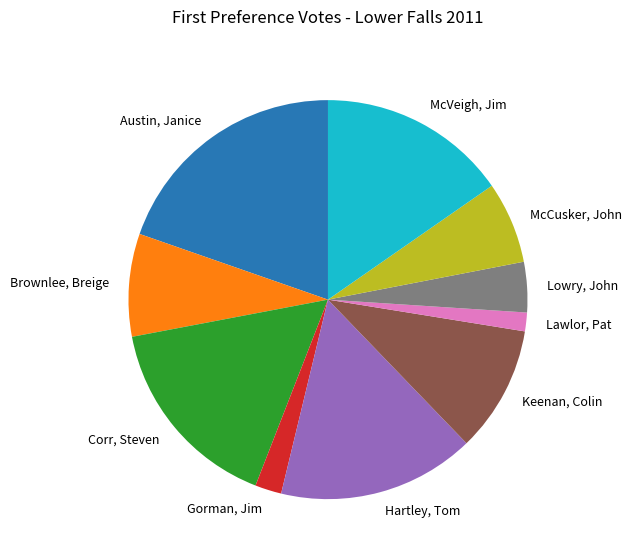

Is Brownlee, Breige the majority of the pie?

No